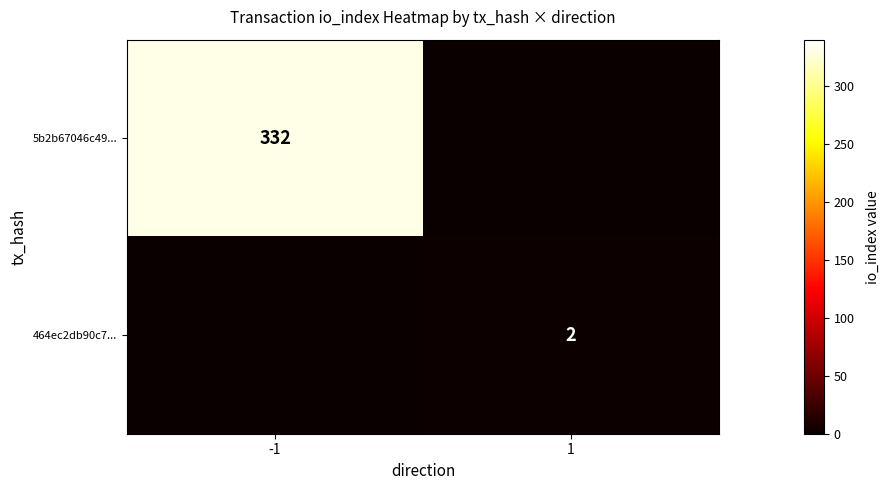

Is it true that 464ec2db90c7... equals 2 at 1?

True